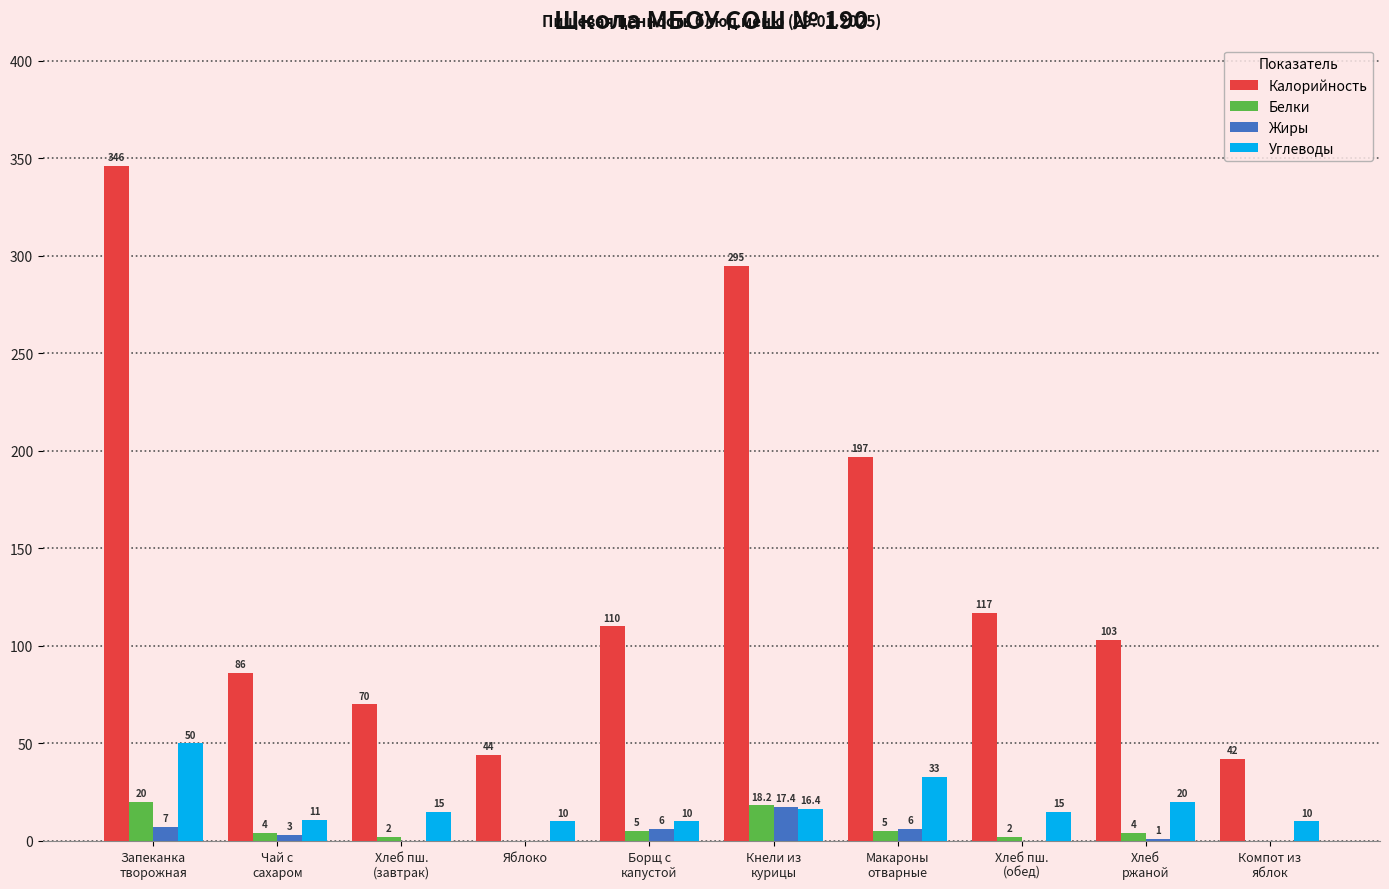

What is the maximum value for Углеводы?

50.0